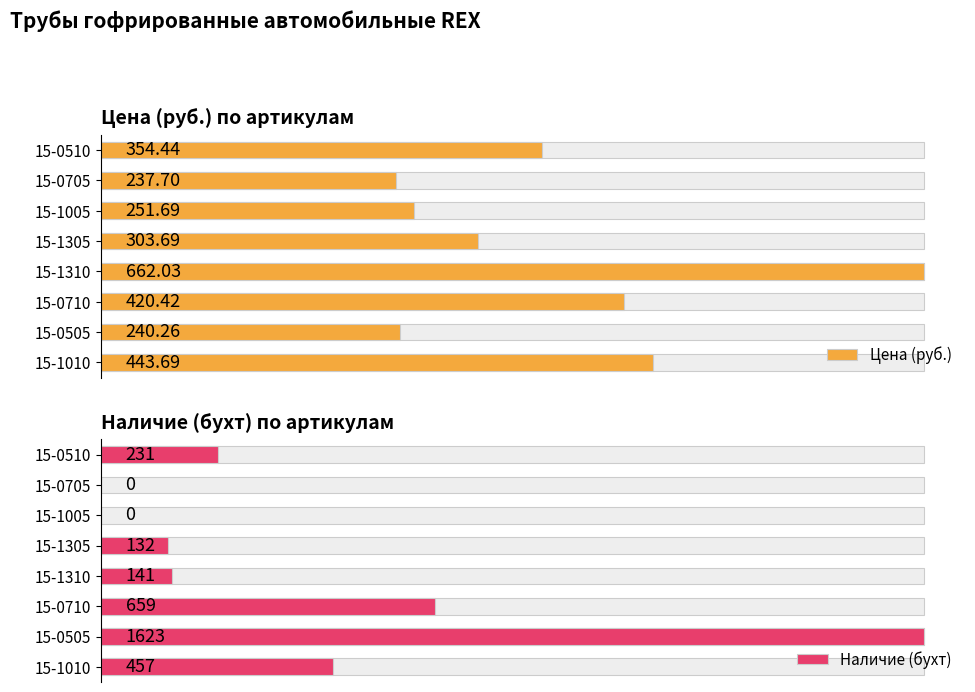

Between 15-0705 and 15-1005, which series saw the biggest shift?

Цена (руб.)